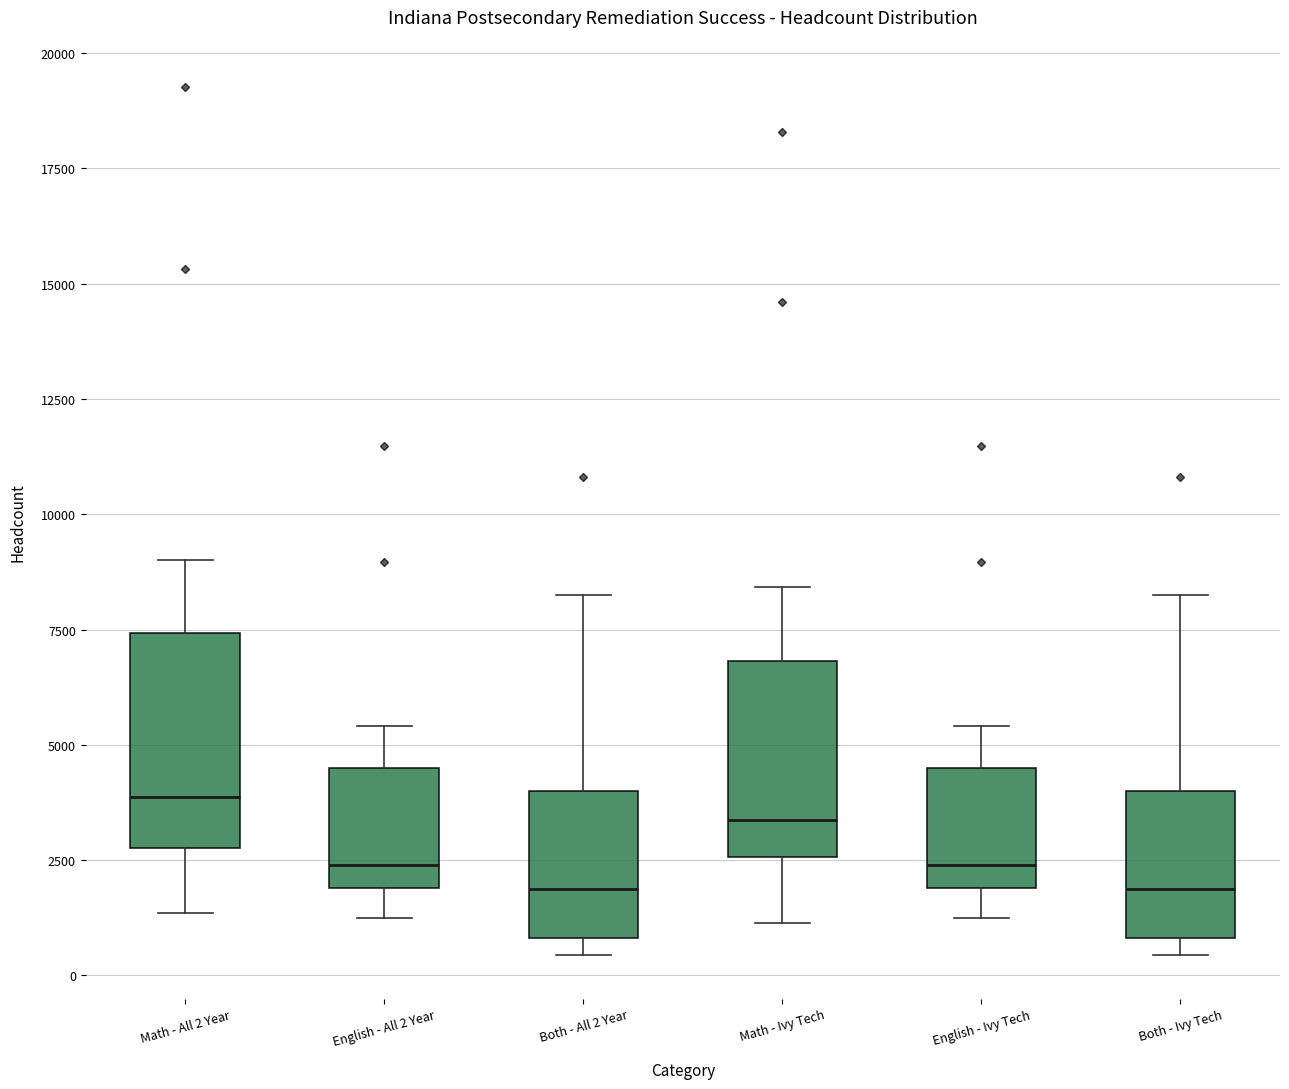

Reading left to right, read every box against the y-axis: the position of its median line, the range the box covers, and the ends of its whiskers. The values are not printed on the chart, so give them approximately, as read against the axis.

Math - All 2 Year: median 4000, box 3000 to 7500, whiskers 1500 to 9000
English - All 2 Year: median 2500, box 2000 to 4500, whiskers 1000 to 5500
Both - All 2 Year: median 2000, box 1000 to 4000, whiskers 500 to 8000
Math - Ivy Tech: median 3500, box 2500 to 7000, whiskers 1000 to 8500
English - Ivy Tech: median 2500, box 2000 to 4500, whiskers 1000 to 5500
Both - Ivy Tech: median 2000, box 1000 to 4000, whiskers 500 to 8000